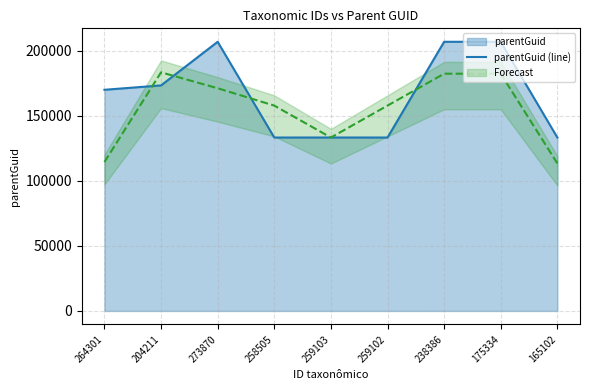

What is the label of the 3rd point from the right?

238386